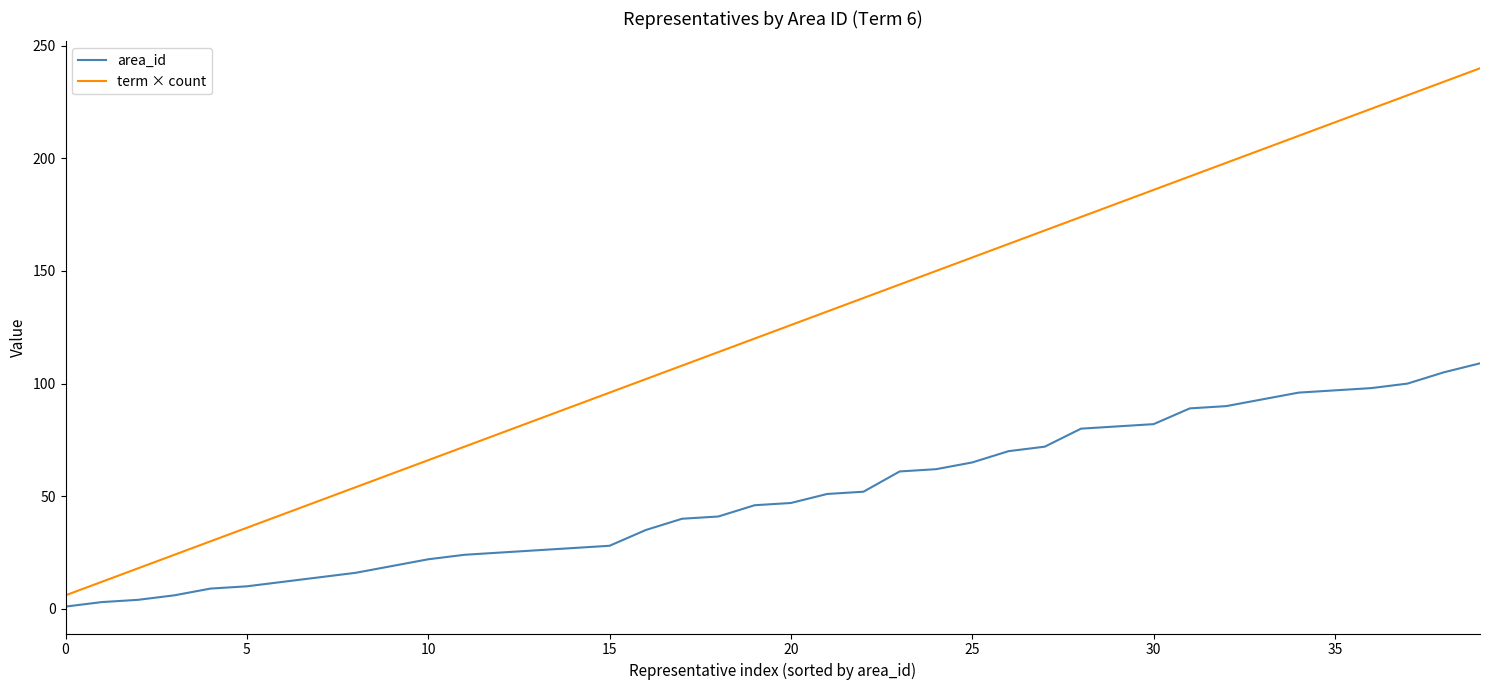

What is the maximum value for area_id?

109